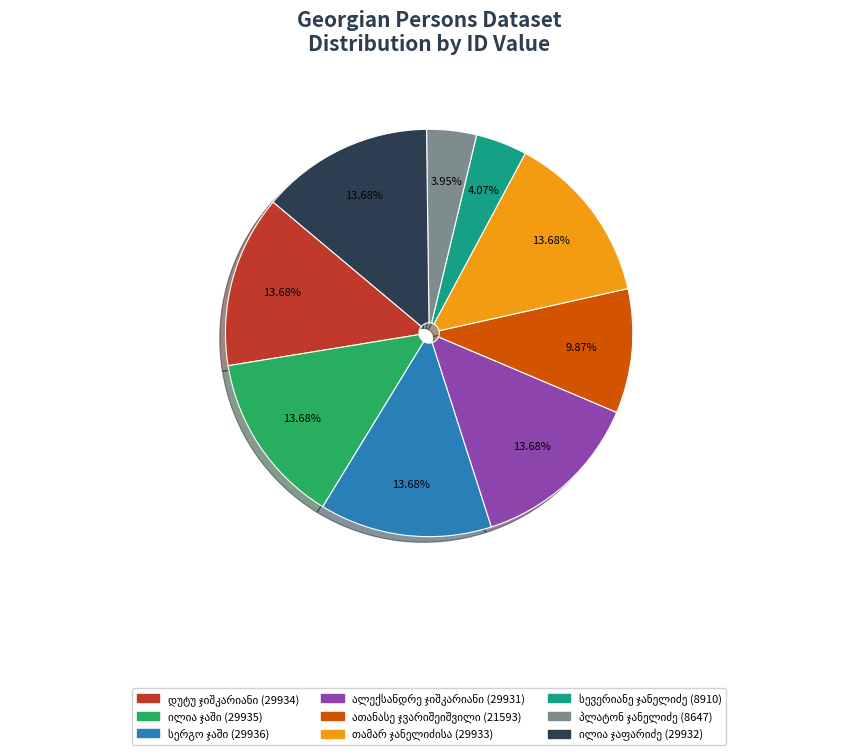

Is there any slice that represents more than half of the pie?

No